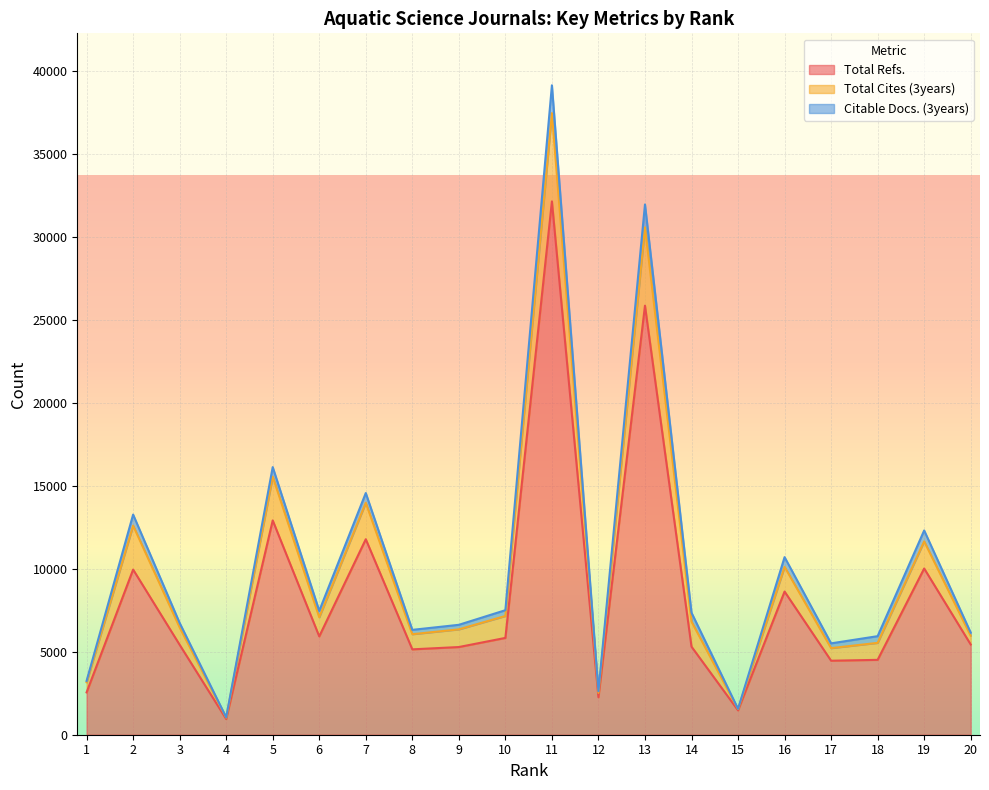

At how many categories does at least one series exceed 32535?

1